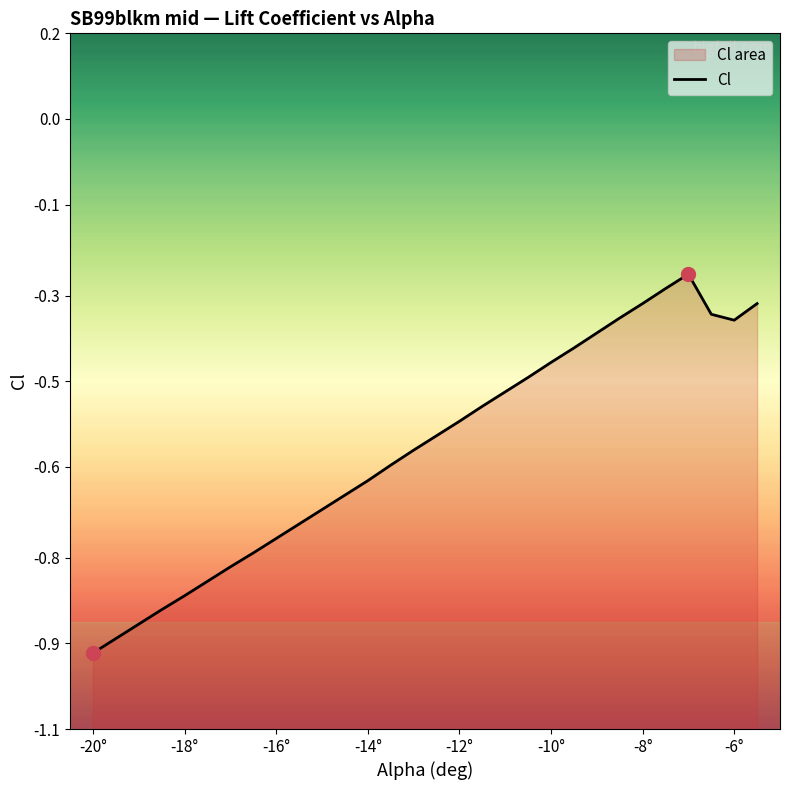

How many lines are shown in the chart?

1